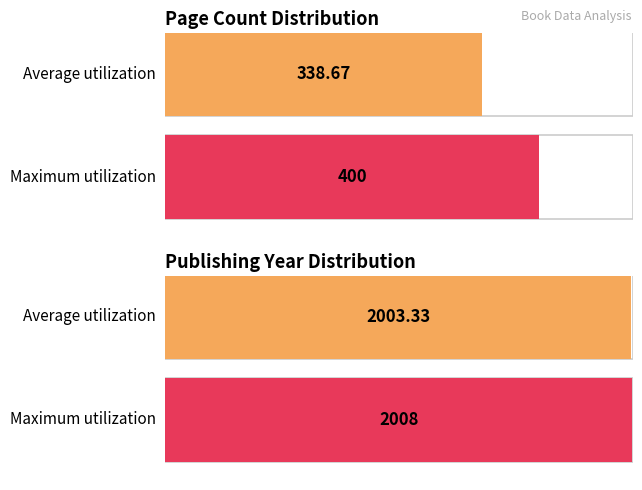

How many values in the pageCount series are below 352?

1